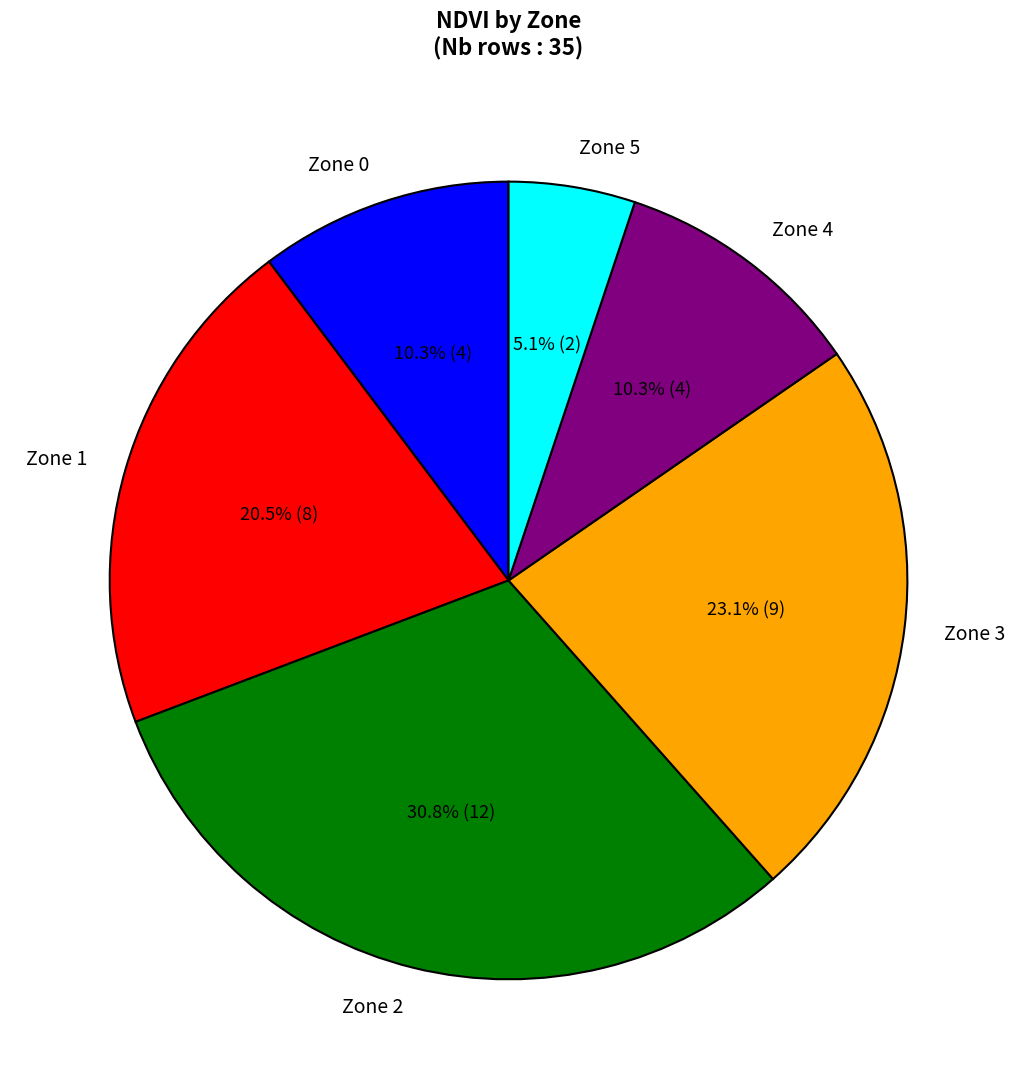

What portion of the pie excludes Zone 5?

94.9%